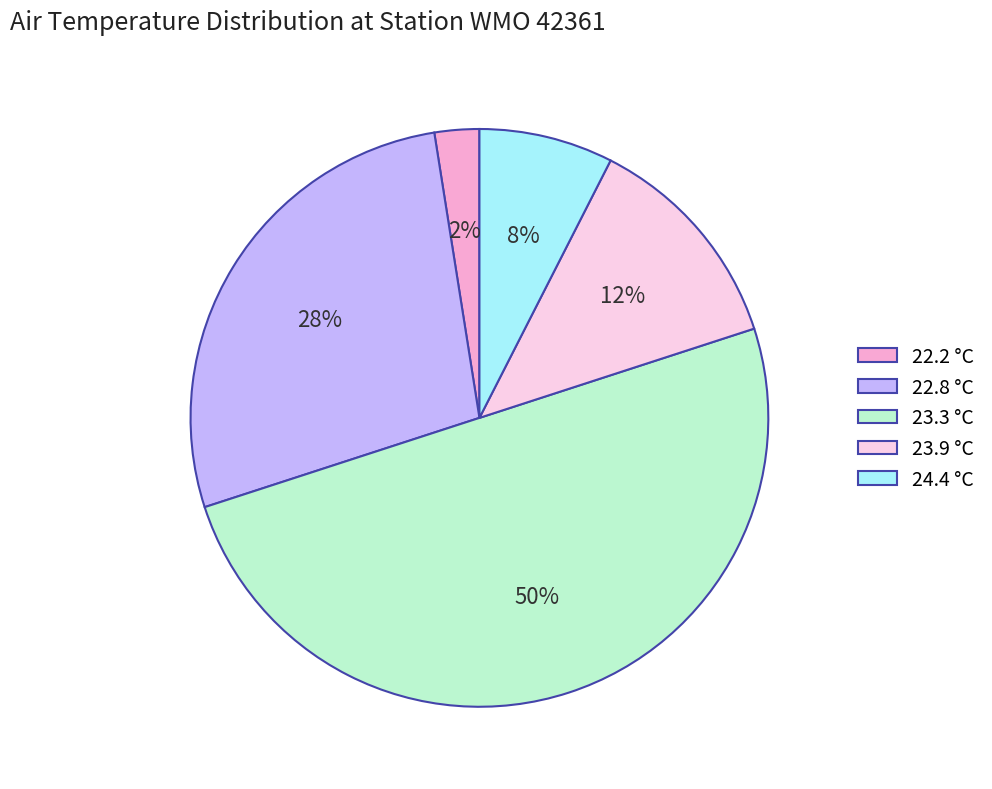

To the nearest percent, what portion does 23.3 °C represent?

50%